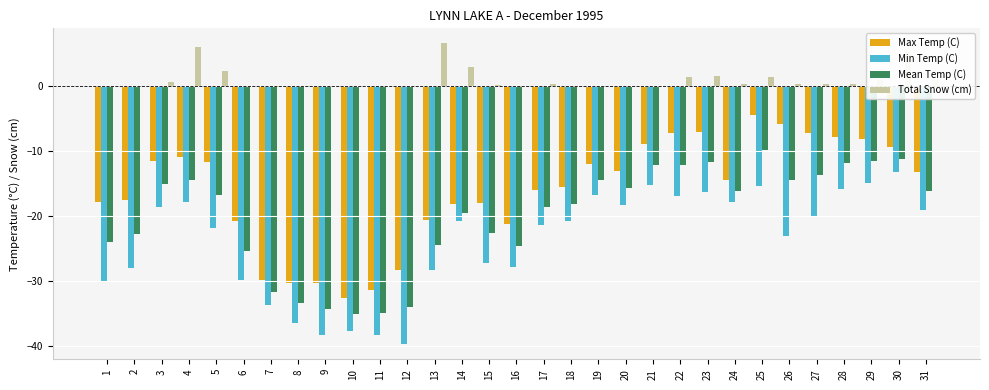

Which series changed the most between 19 and 25?

Max Temp (C)